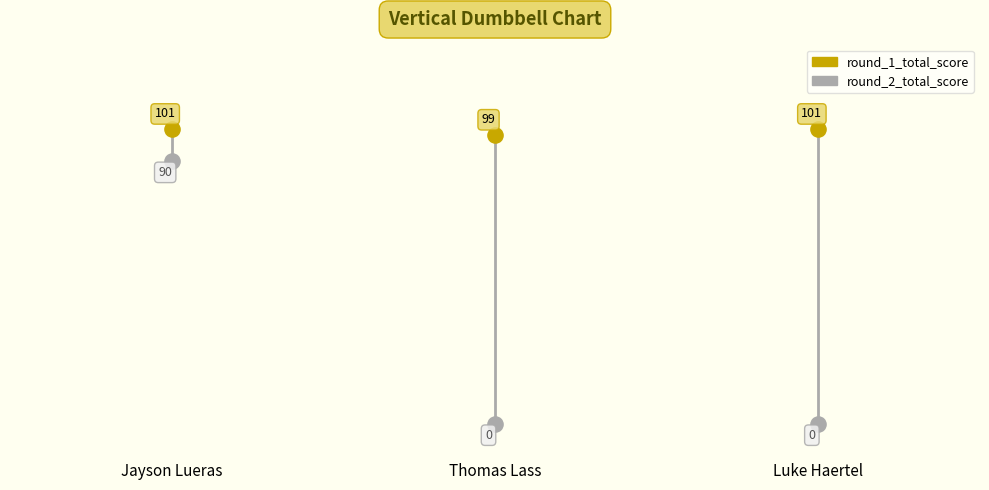

What are all the series names shown in the legend?

round_1_total_score, round_2_total_score